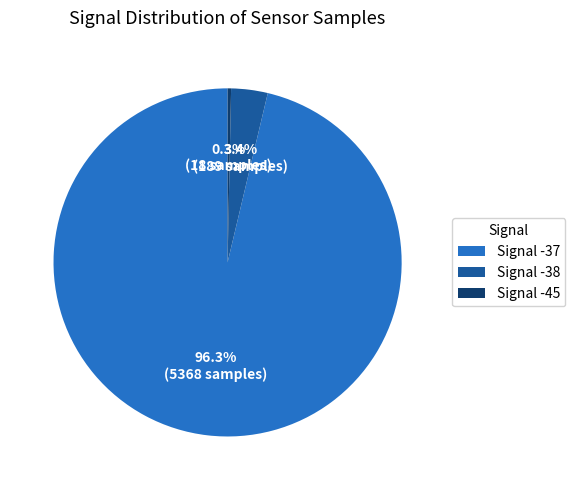

Does any single category account for the majority?

Yes